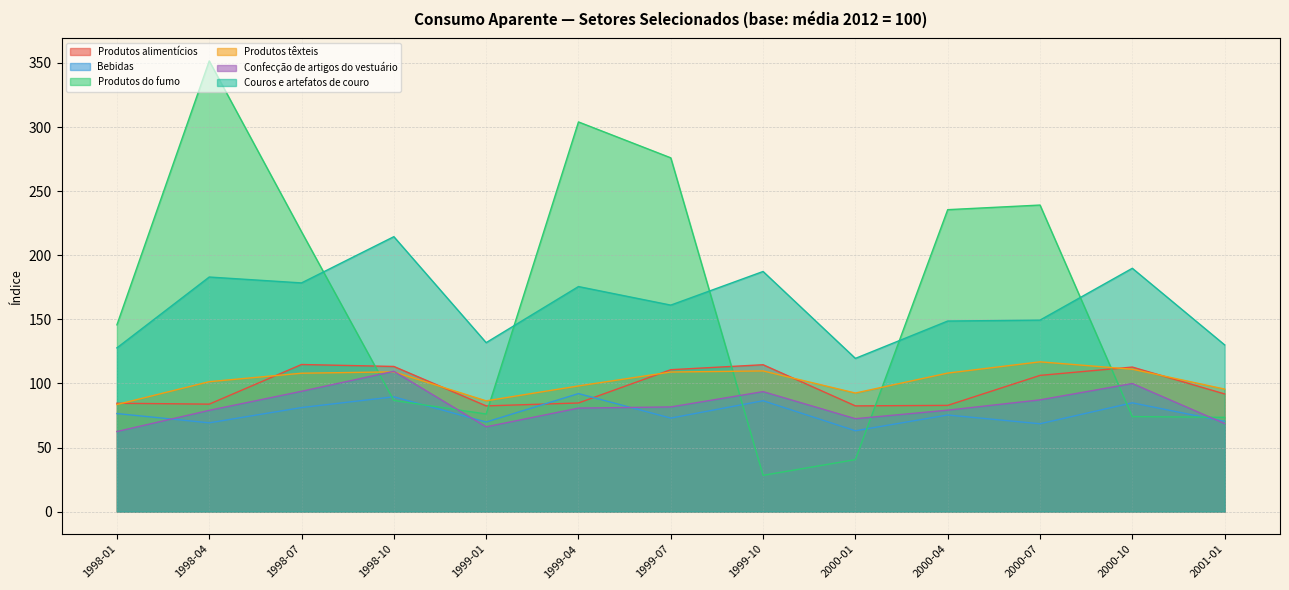

What is the total value across all series at 2000-07?

767.4